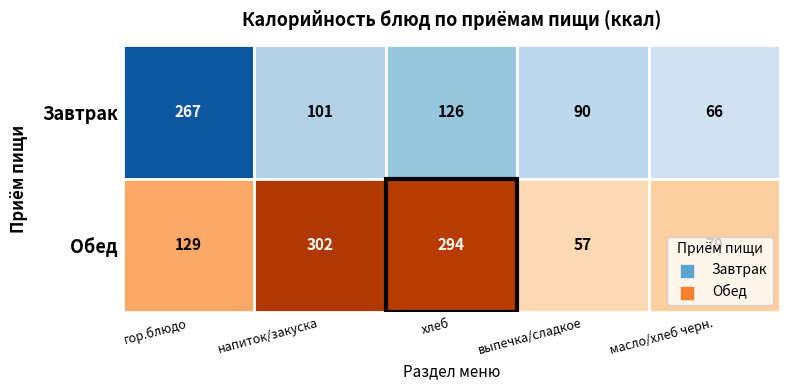

The Завтрак series shows 101 at напиток/закуска. True or false?

True